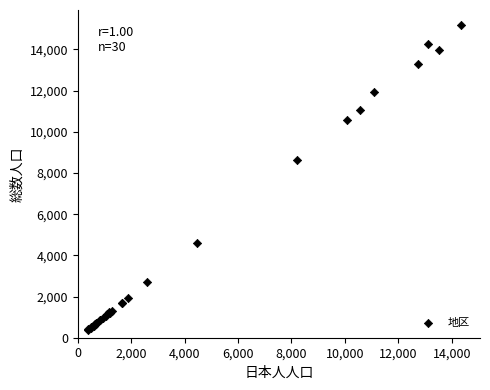

What Y value in the scatter plot is closest to 7773?

8651